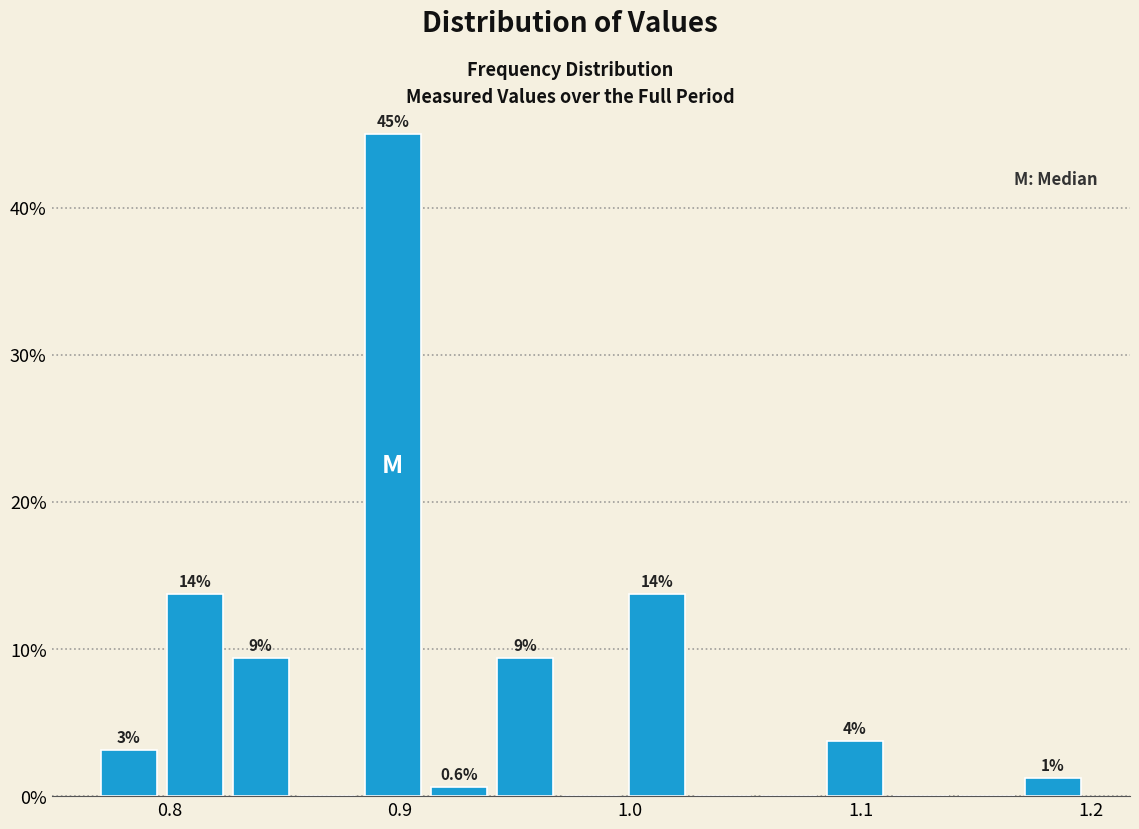

Read against the x-axis, roughly where is the centre of the tallest bar?

0.90